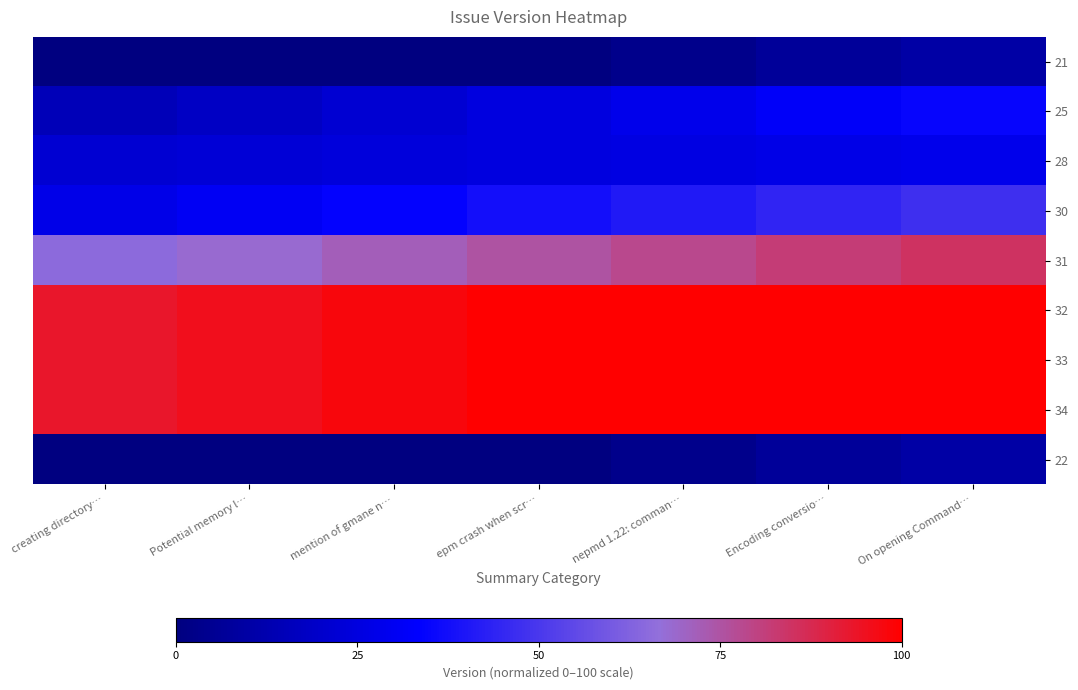

At which category is the sum across all series the highest?

On opening Command…